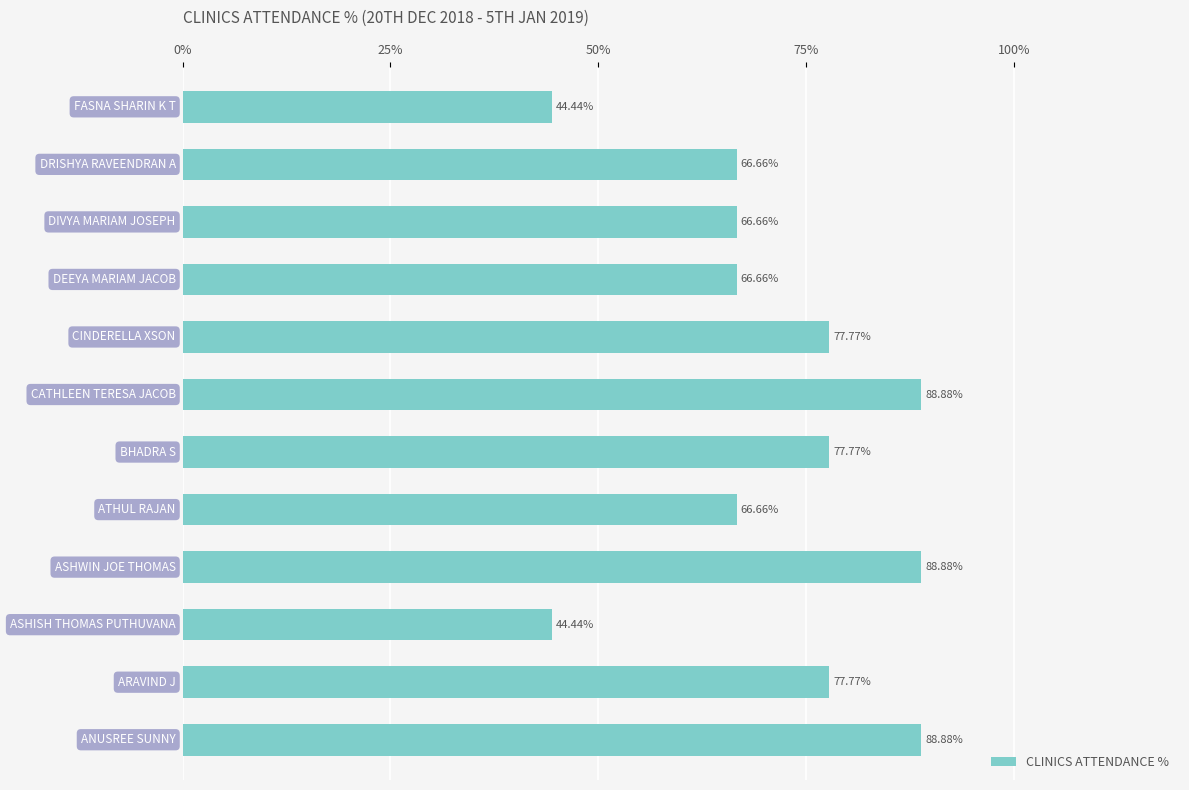

Count the number of values greater than 77.

6